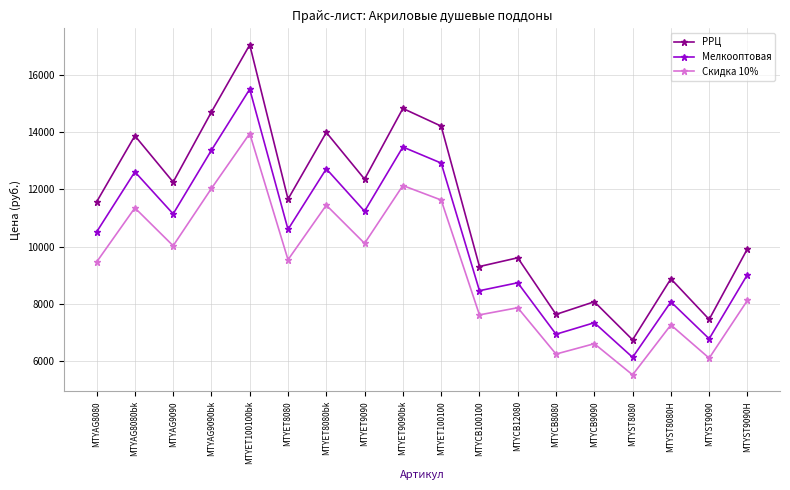

List the series in order of their peak value, lowest first.

Скидка 10%, Мелкооптовая, РРЦ